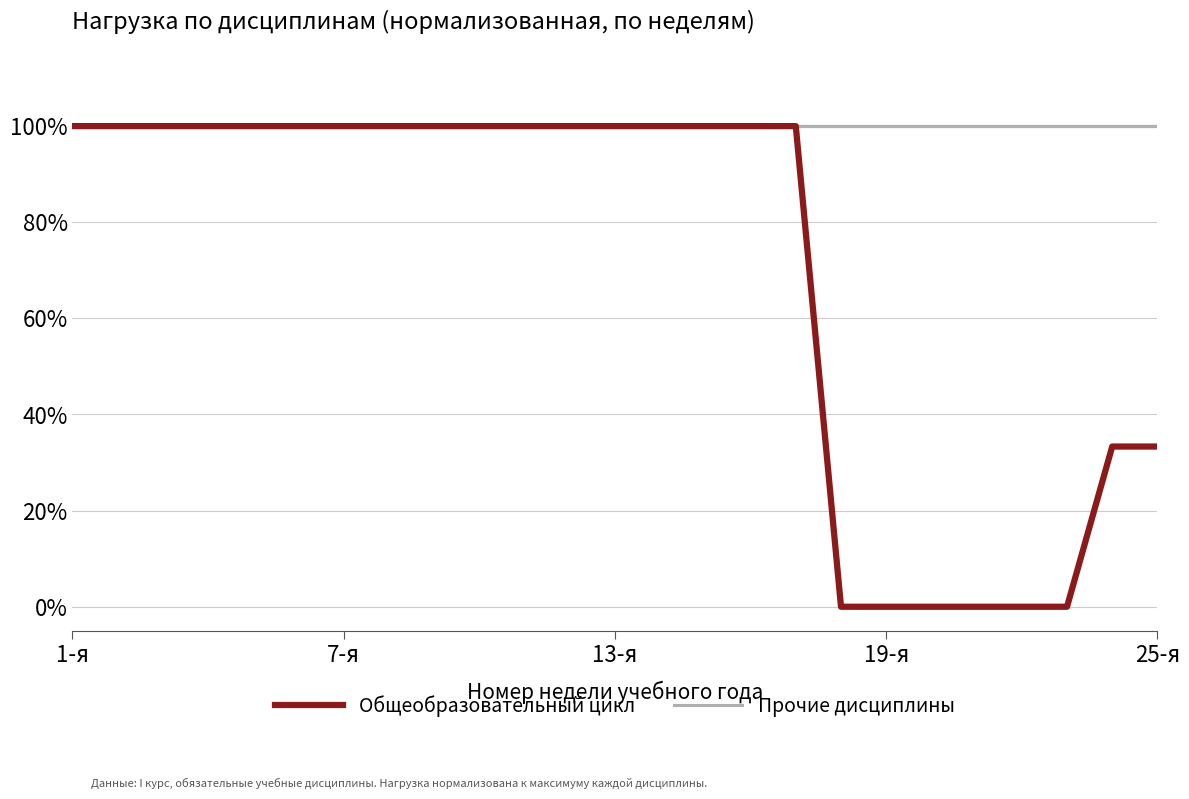

At which category does the chart reach its peak across all series?

1-я